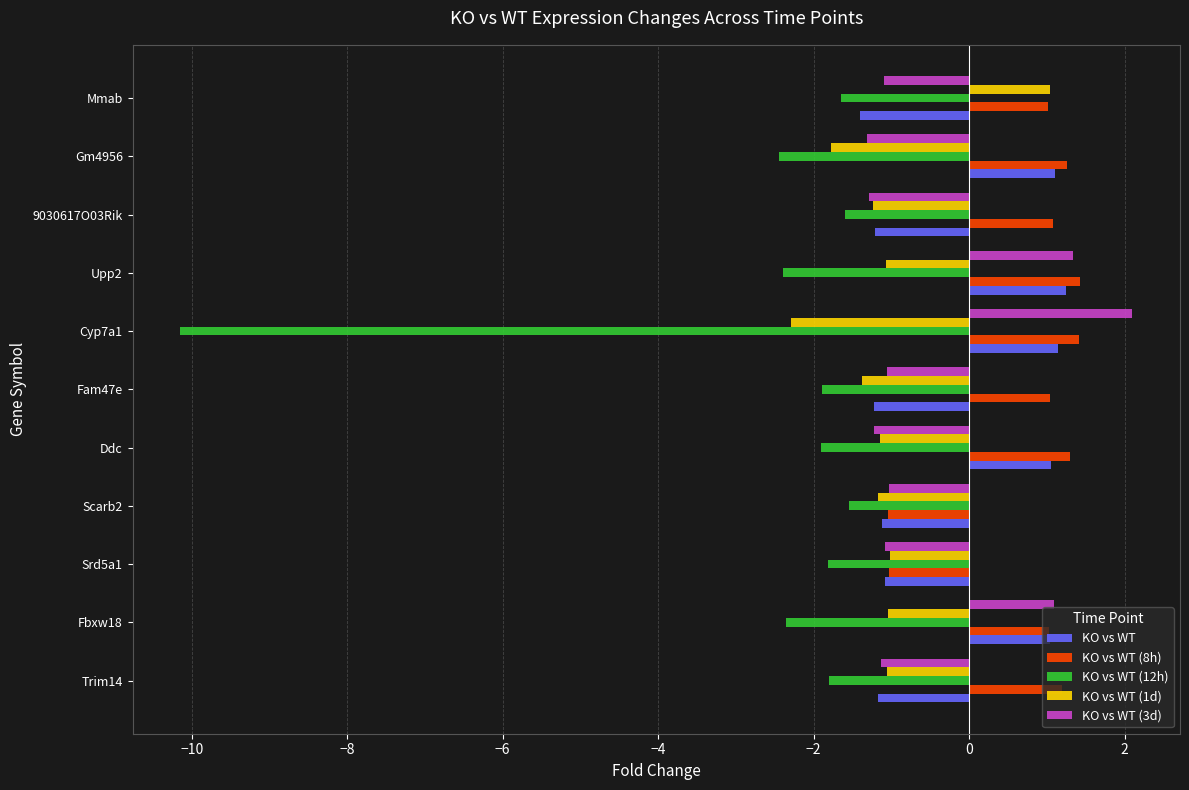

What is the total value across all series at Cyp7a1?

-7.8